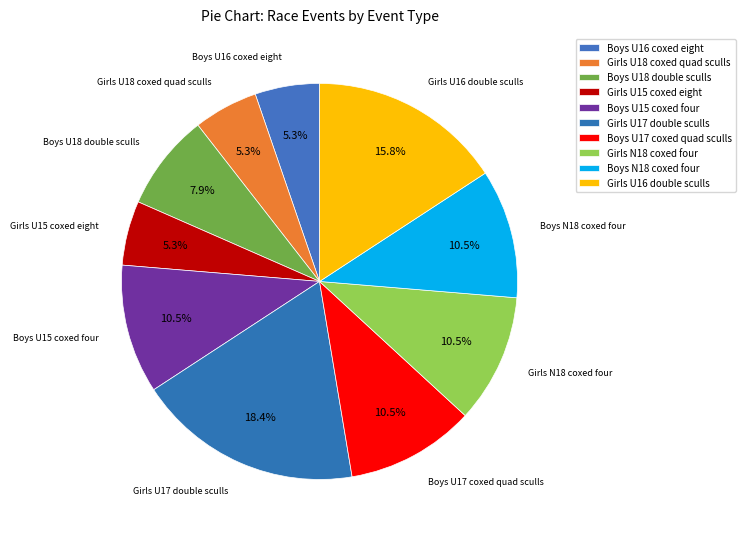

Which slice is the smallest?

Girls U18 coxed quad sculls